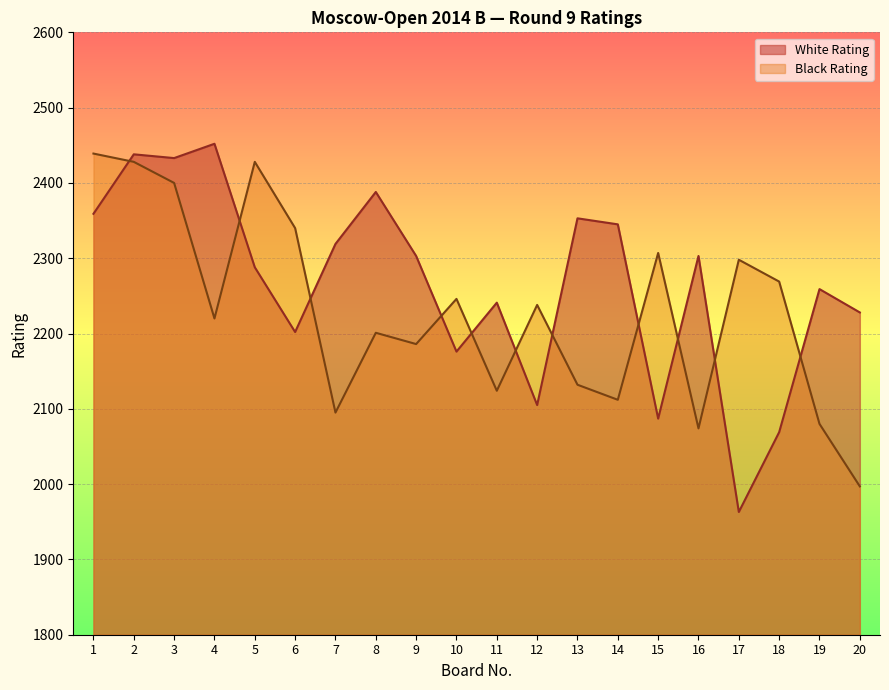

True or false: White Rating has a value of 2452 at 4.

True